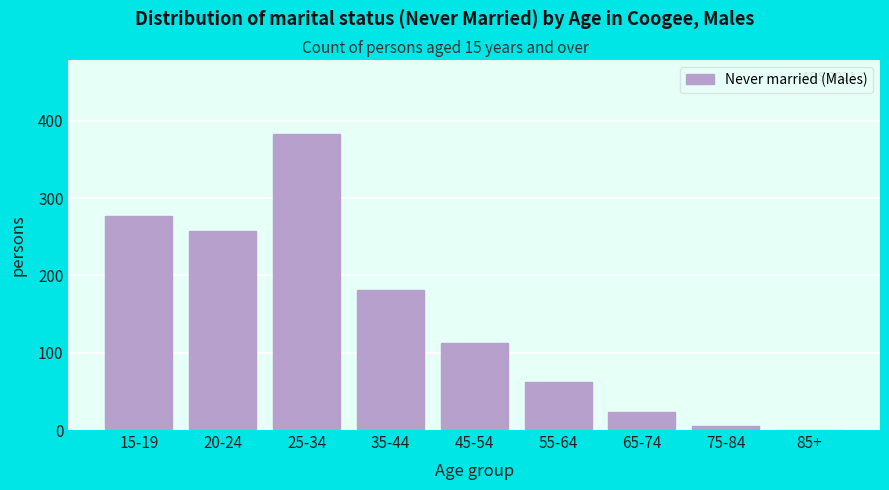

Reading left to right, extract all data points from this chart.

15-19=277	20-24=258	25-34=383	35-44=181	45-54=112	55-64=62	65-74=23	75-84=5	85+=0